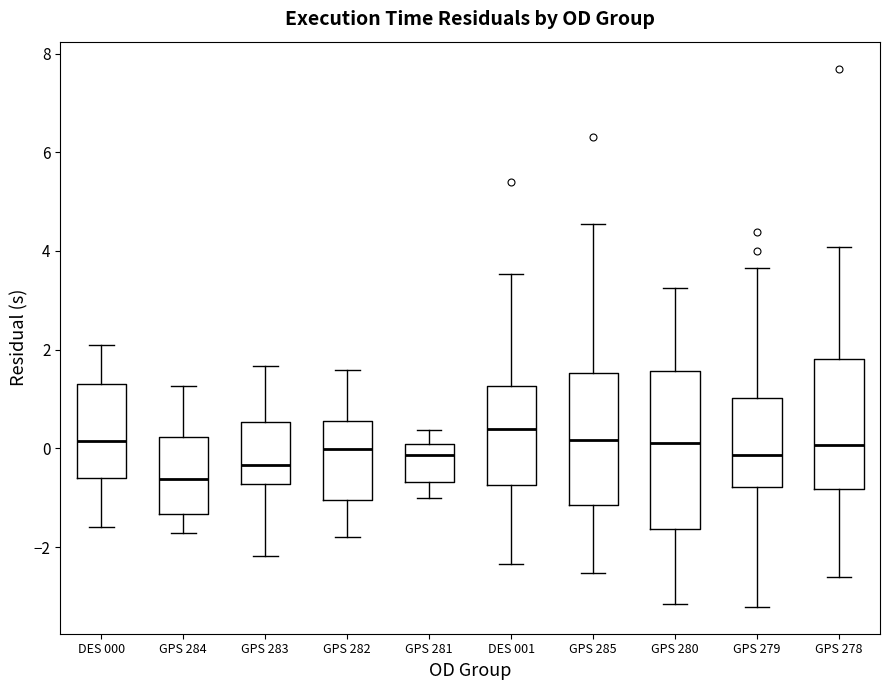

Which box's median line is the lowest?

GPS 284